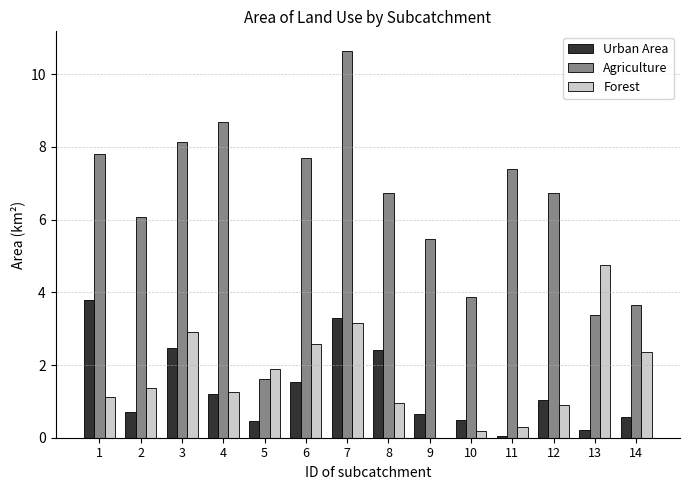

What value does the Forest series have at 13?

4.8